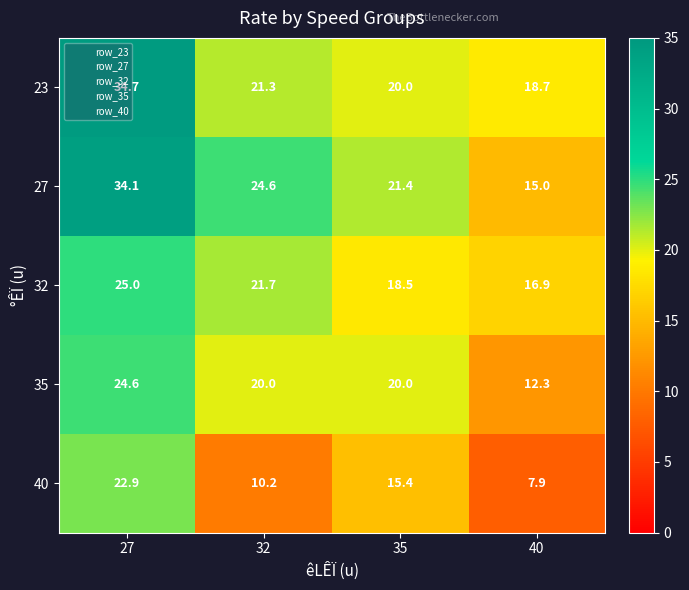

What is the sum of all 27 values?

95.1